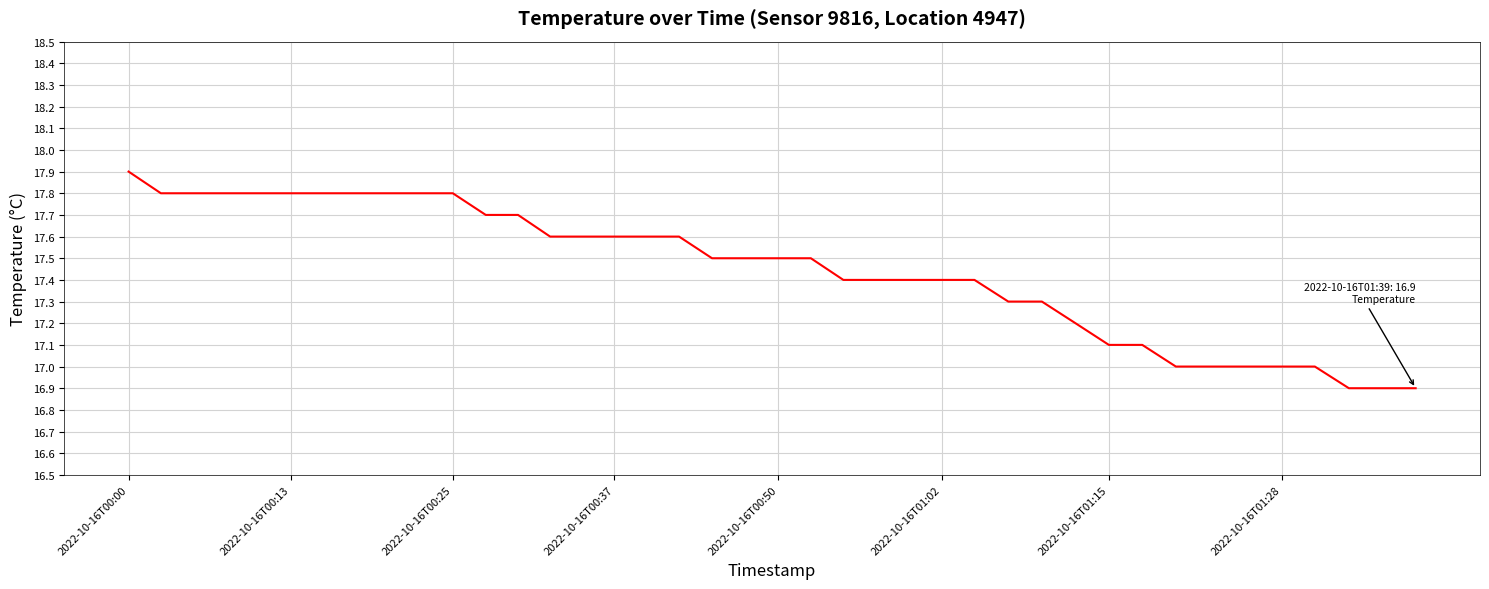

What is the smallest value displayed?

16.9